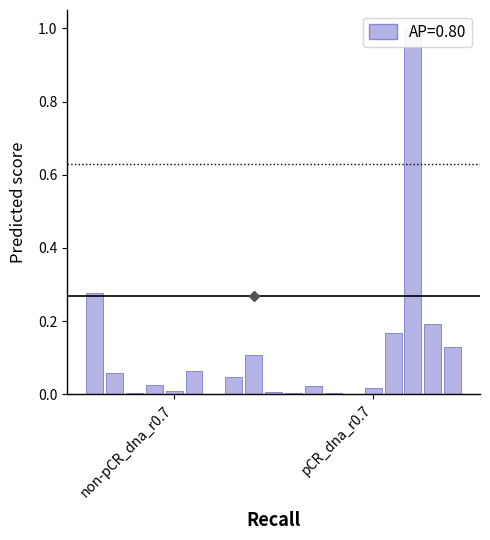

Rank the categories by value from highest to lowest.

16, non-pCR_dna_r0.7, 17, 15, 18, 8, 5, pCR_dna_r0.7, 7, 3, 11, 14, 4, 9, 2, 10, 12, 13, 6